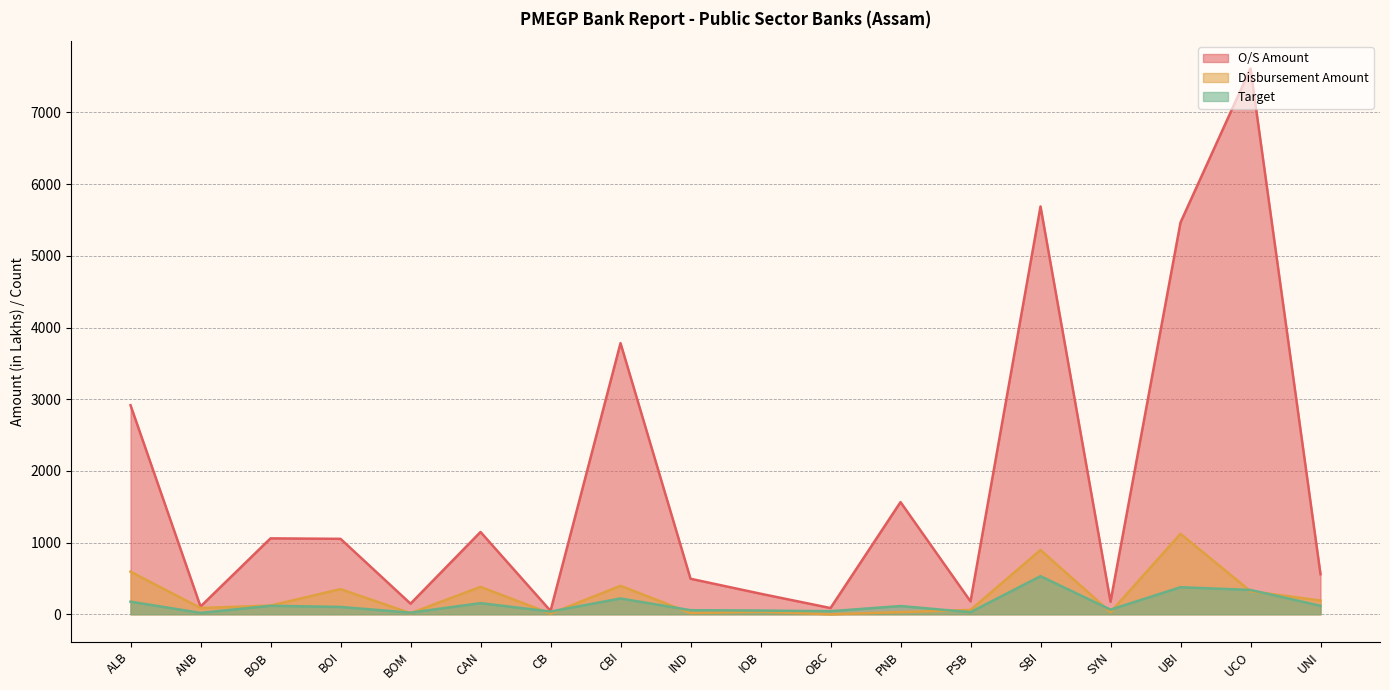

Which category has the lowest value in the Target series?

ANB